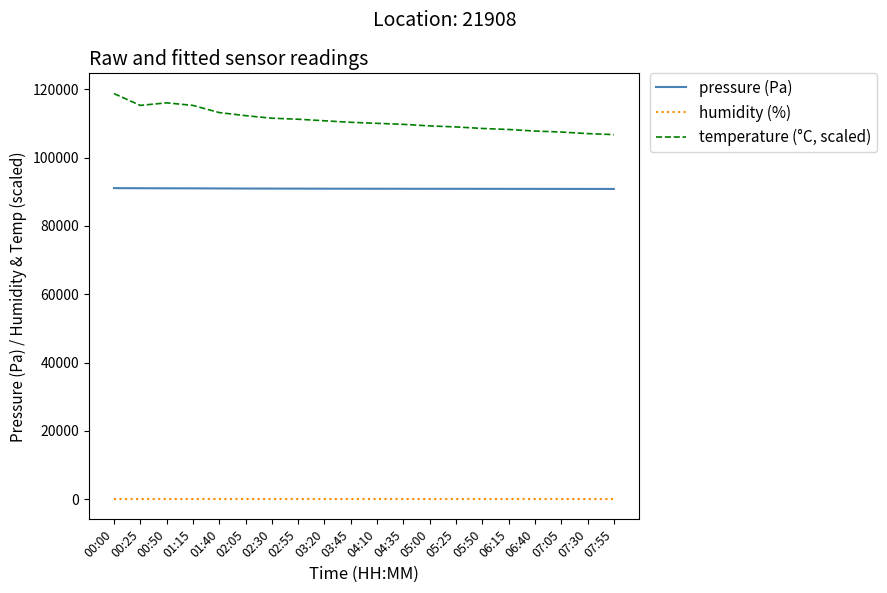

What is the total value across all series at 01:15?

206296.4